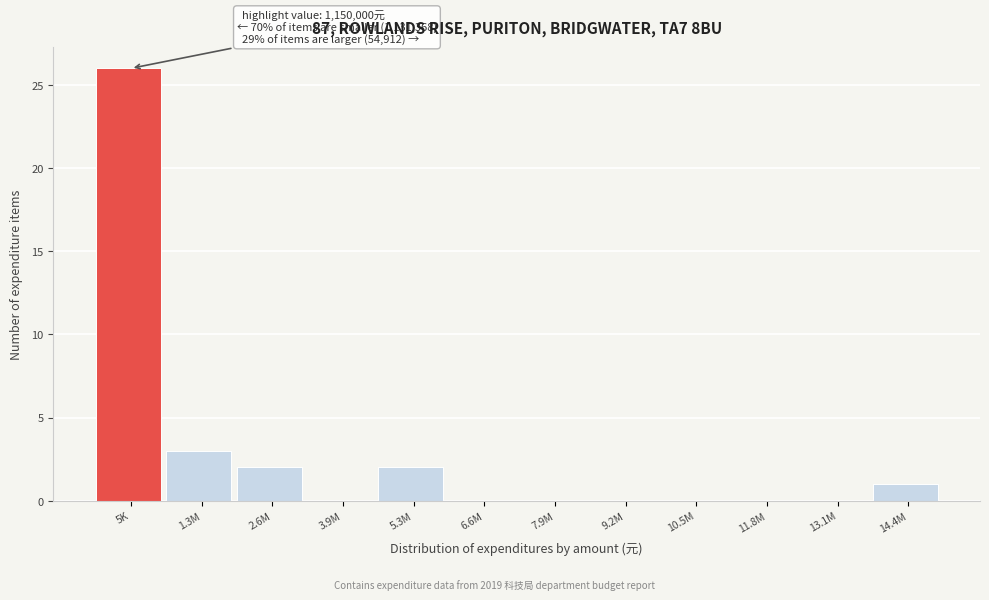

Reading right to left, list all the values displayed in this chart.

14.4M=1	13.1M=0	11.8M=0	10.5M=0	9.2M=0	7.9M=0	6.6M=0	5.3M=2	3.9M=0	2.6M=2	1.3M=3	5K=26